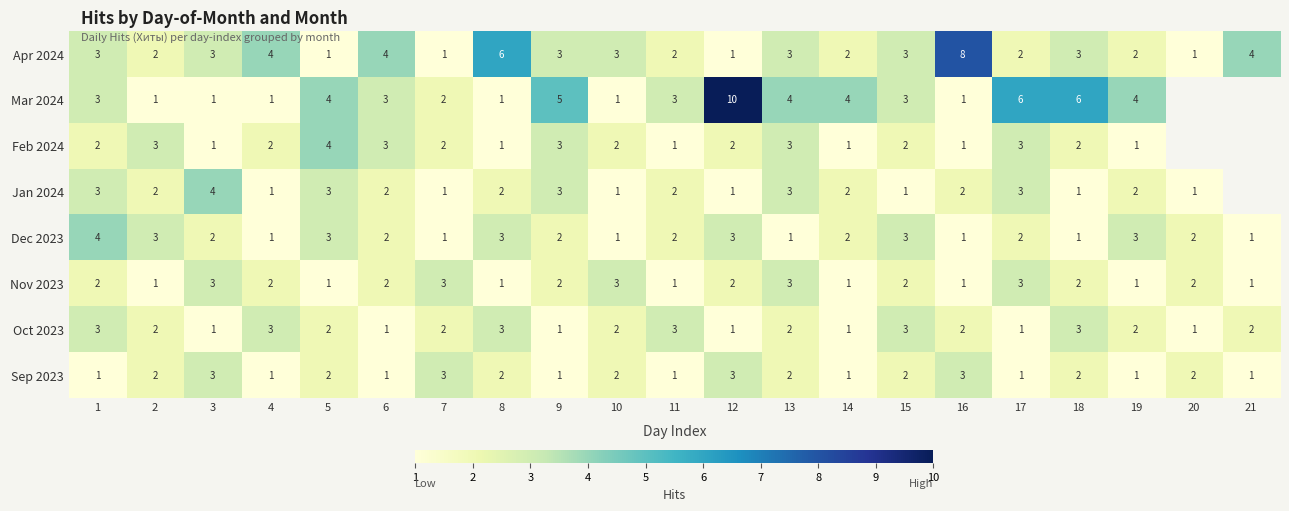

Is the value of Dec 2023 at 11 greater than the value of Feb 2024 at 6?

No